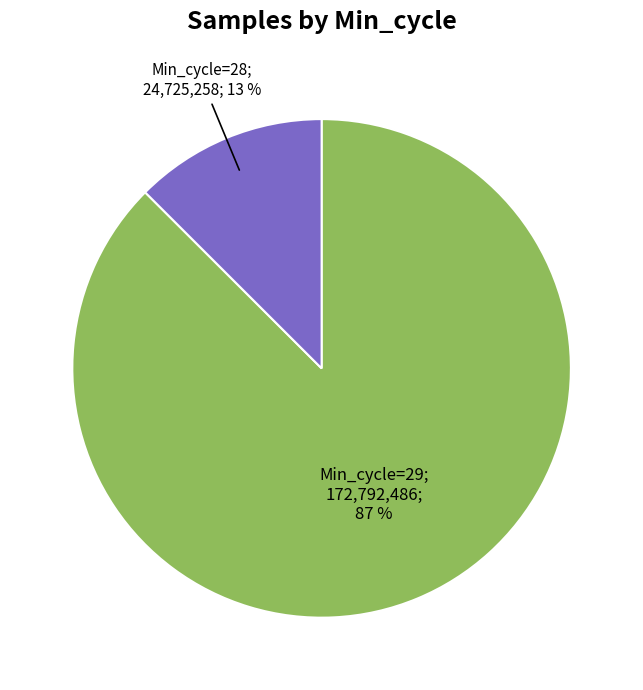

To the nearest percent, what is the average slice percentage?

50%